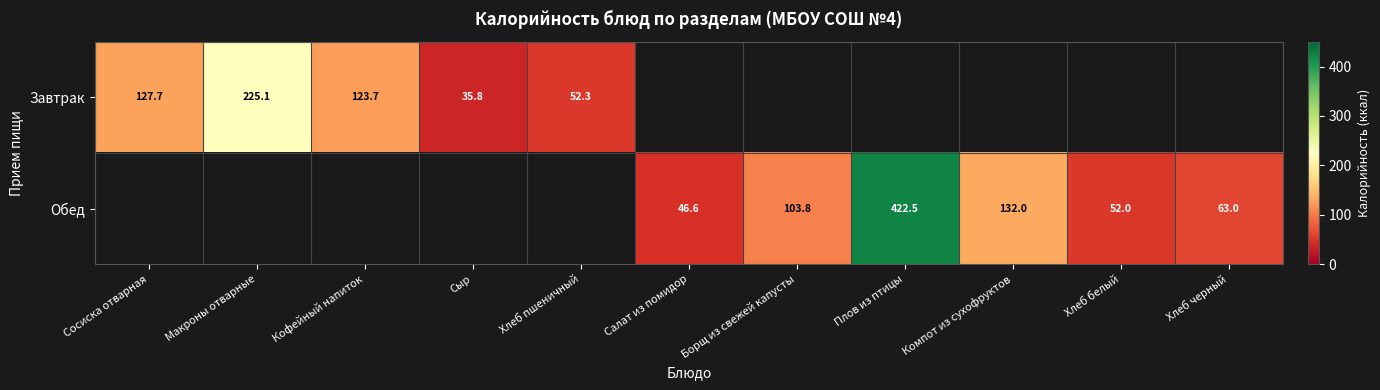

Which category has the highest value across all series?

Плов из птицы